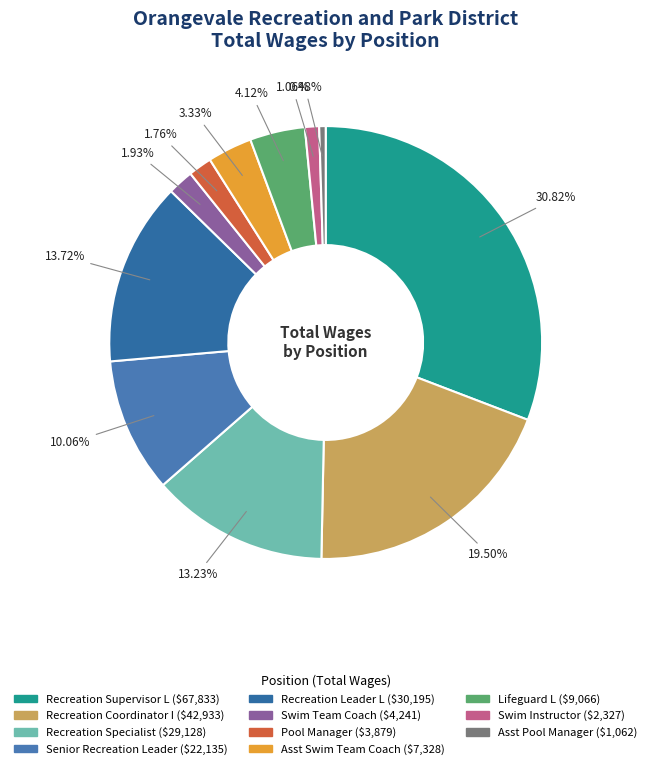

Is there a majority slice in this chart?

No